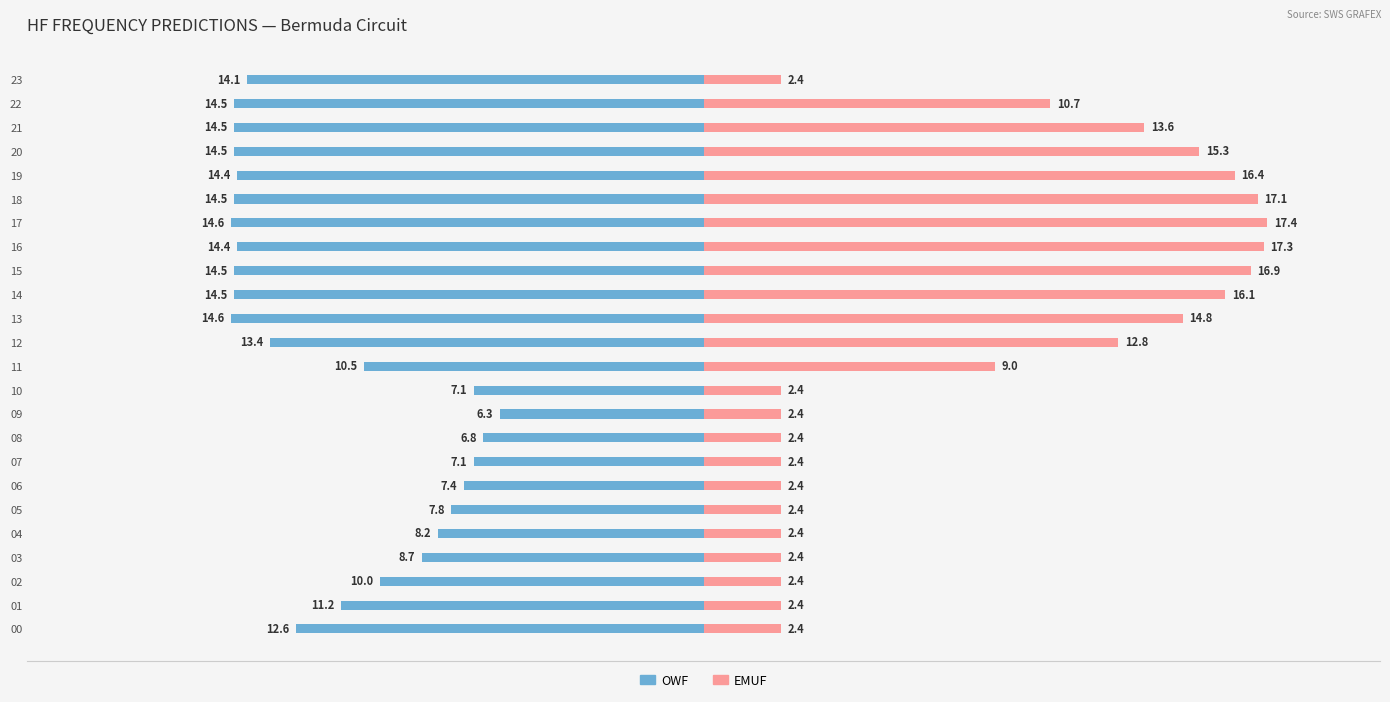

Reading right to left, extract all data points from this chart.

OWF: -14.1	-14.5	-14.5	-14.5	-14.4	-14.5	-14.6	-14.4	-14.5	-14.5	-14.6	-13.4	-10.5	-7.1	-6.3	-6.8	-7.1	-7.4	-7.8	-8.2	-8.7	-10.0	-11.2	-12.6
EMUF: 2.4	10.7	13.6	15.3	16.4	17.1	17.4	17.3	16.9	16.1	14.8	12.8	9.0	2.4	2.4	2.4	2.4	2.4	2.4	2.4	2.4	2.4	2.4	2.4